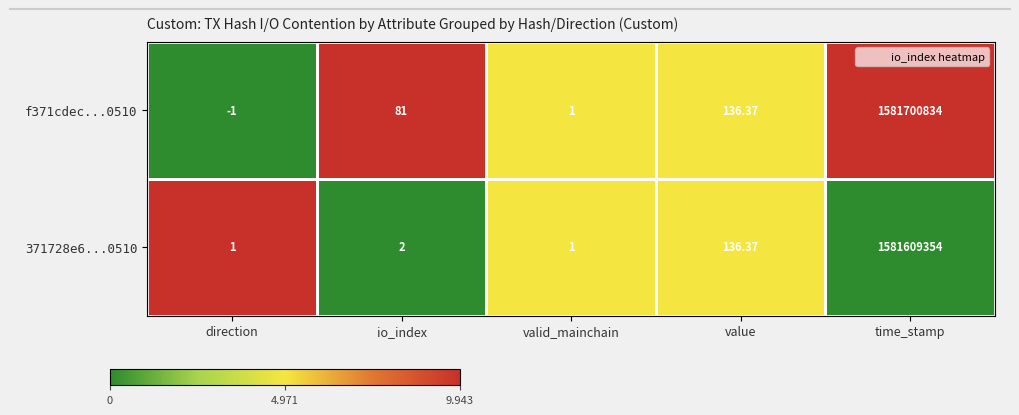

At which category does the chart reach its minimum across all series?

direction